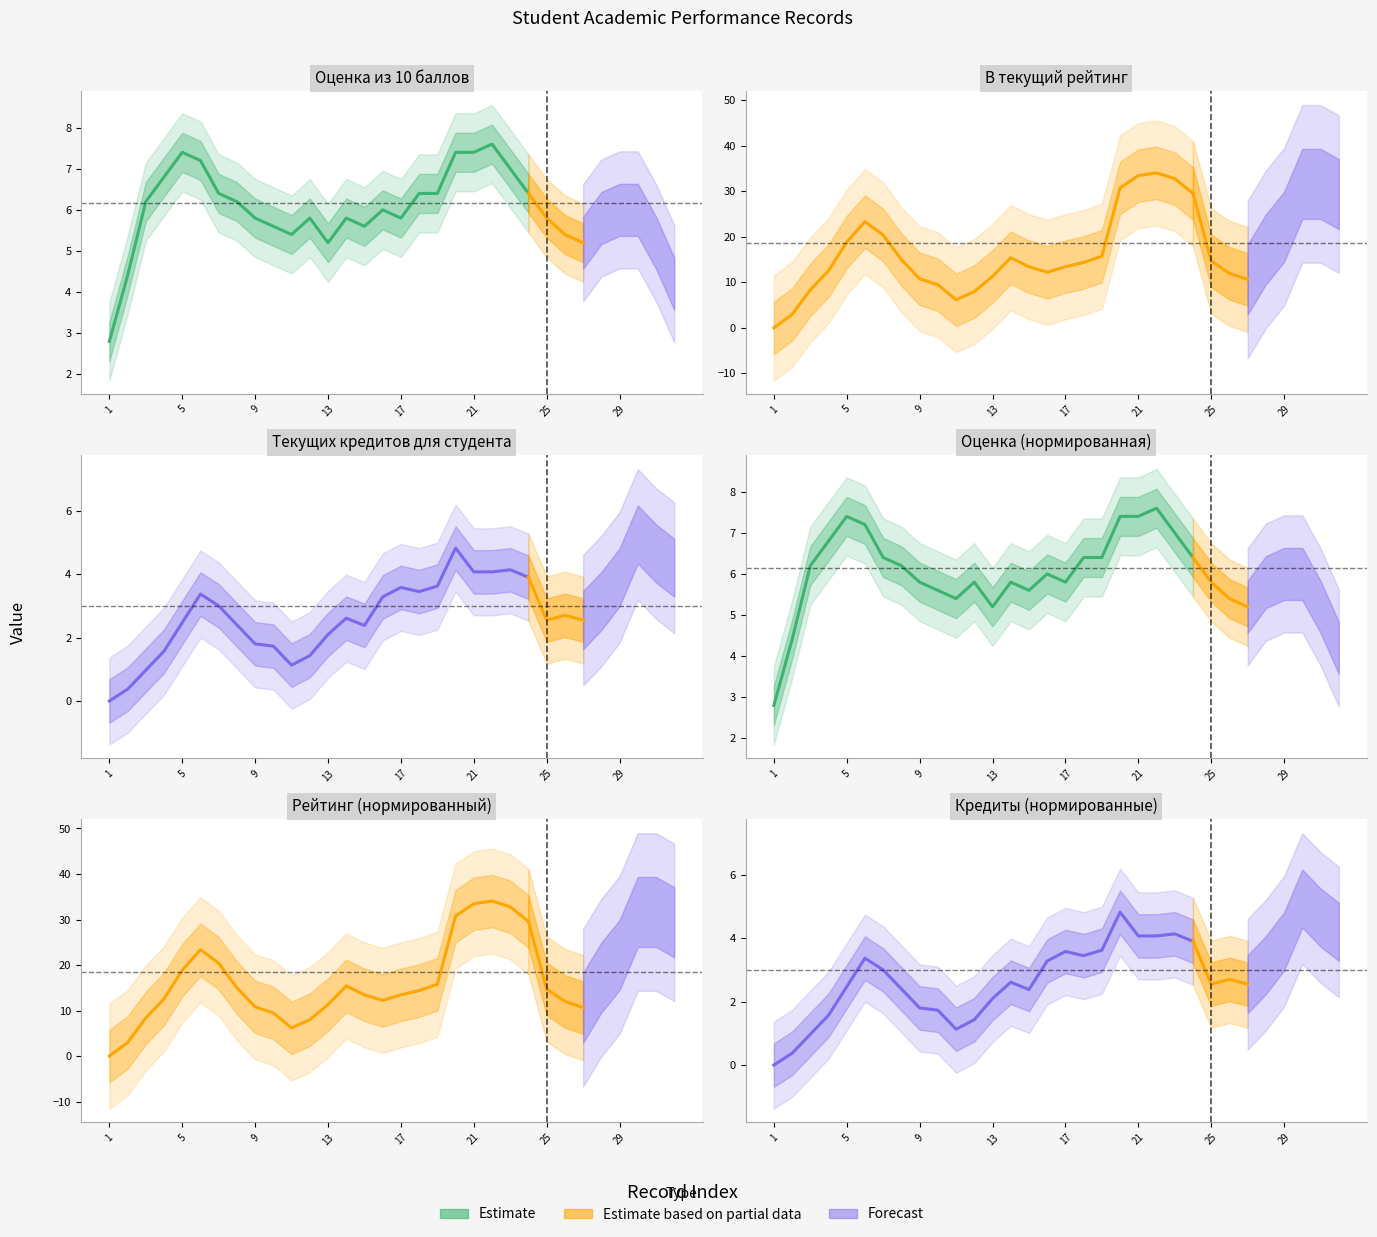

True or false: Текущих кредитов для студента and В текущий рейтинг intersect in this chart.

False